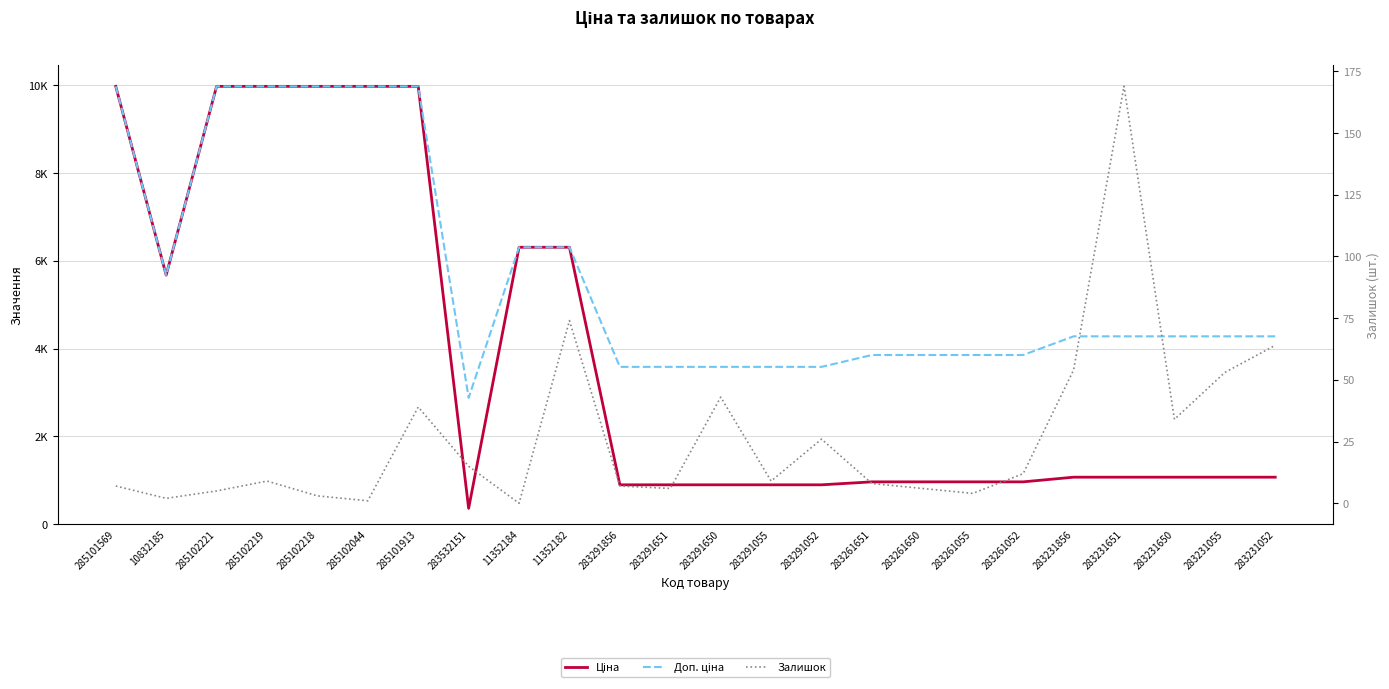

Reading left to right, extract all data points from this chart.

Ціна: 285101569=9975.0	10832185=5673.8	285102221=9975.0	285102219=9975.0	285102218=9975.0	285102044=9975.0	285101913=9975.0	283532151=359.9	11352184=6308.8	11352182=6308.8	283291856=895.9	283291651=895.9	283291650=895.9	283291055=895.9	283291052=895.9	283261651=963.5	283261650=963.5	283261055=963.5	283261052=963.5	283231856=1069.8	283231651=1069.8	283231650=1069.8	283231055=1069.8	283231052=1069.8
Доп. ціна: 285101569=9975.0	10832185=5673.8	285102221=9975.0	285102219=9975.0	285102218=9975.0	285102044=9975.0	285101913=9975.0	283532151=2878.8	11352184=6308.8	11352182=6308.8	283291856=3583.6	283291651=3583.6	283291650=3583.6	283291055=3583.6	283291052=3583.6	283261651=3854.0	283261650=3854.0	283261055=3854.0	283261052=3854.0	283231856=4279.1	283231651=4279.1	283231650=4279.1	283231055=4279.1	283231052=4279.1
Залишок: 285101569=7.0	10832185=2.0	285102221=5.0	285102219=9.0	285102218=3.0	285102044=1.0	285101913=39.0	283532151=15.0	11352184=0.0	11352182=74.0	283291856=7.0	283291651=6.0	283291650=43.0	283291055=9.0	283291052=26.0	283261651=8.0	283261650=6.0	283261055=4.0	283261052=12.0	283231856=54.0	283231651=169.0	283231650=34.0	283231055=53.0	283231052=64.0